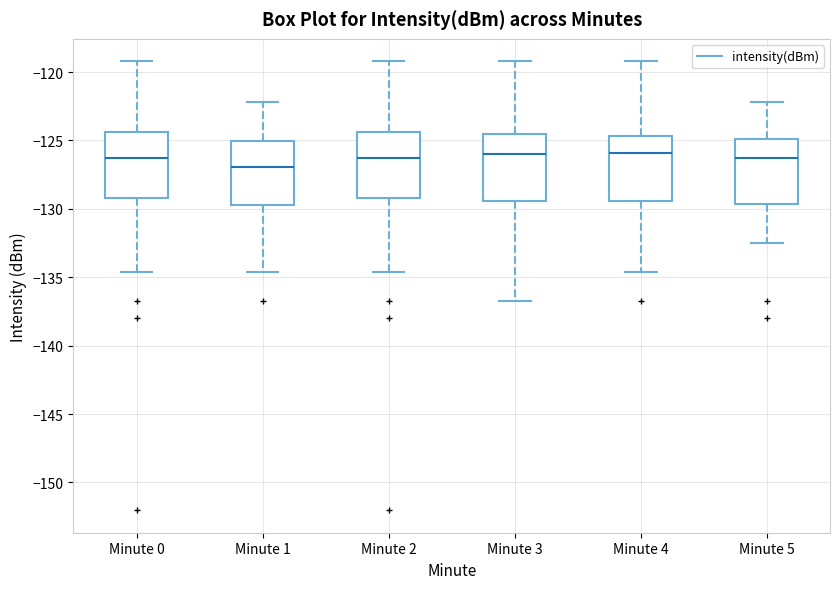

Reading left to right, read every box against the y-axis: the position of its median line, the range the box covers, and the ends of its whiskers. The values are not printed on the chart, so give them approximately, as read against the axis.

Minute 0: median -126.5, box -129.0 to -124.5, whiskers -134.5 to -119.0
Minute 1: median -127.0, box -129.5 to -125.0, whiskers -134.5 to -122.0
Minute 2: median -126.5, box -129.0 to -124.5, whiskers -134.5 to -119.0
Minute 3: median -126.0, box -129.5 to -124.5, whiskers -137.0 to -119.0
Minute 4: median -126.0, box -129.5 to -124.5, whiskers -134.5 to -119.0
Minute 5: median -126.5, box -129.5 to -125.0, whiskers -132.5 to -122.0